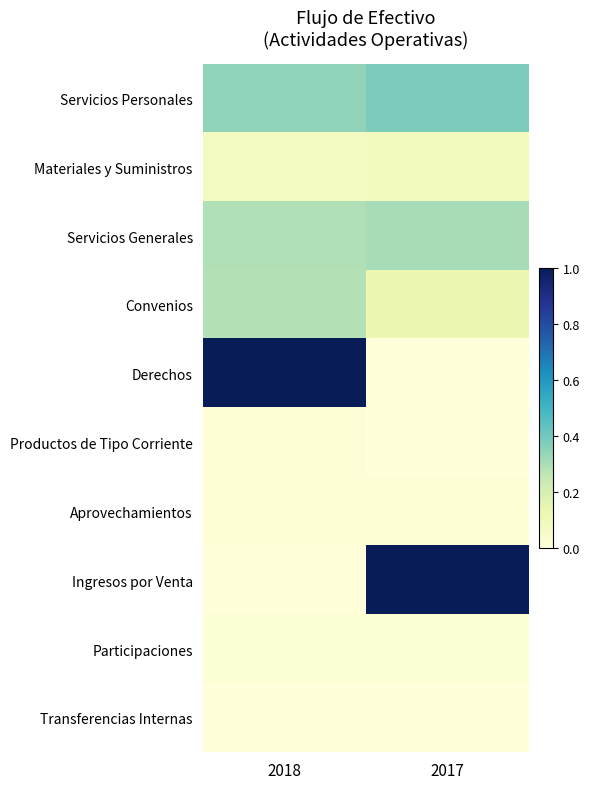

Reading left to right, list all the values displayed in this chart.

Servicios Personales: 2018=0.3	2017=0.4
Materiales y Suministros: 2018=0.1	2017=0.1
Servicios Generales: 2018=0.3	2017=0.3
Convenios: 2018=0.3	2017=0.1
Derechos: 2018=1.0	2017=0.0
Productos de Tipo Corriente: 2018=0.0	2017=0.0
Aprovechamientos: 2018=0.0	2017=0.0
Ingresos por Venta: 2018=0.0	2017=1.0
Participaciones: 2018=0.0	2017=0.0
Transferencias Internas: 2018=0.0	2017=0.0